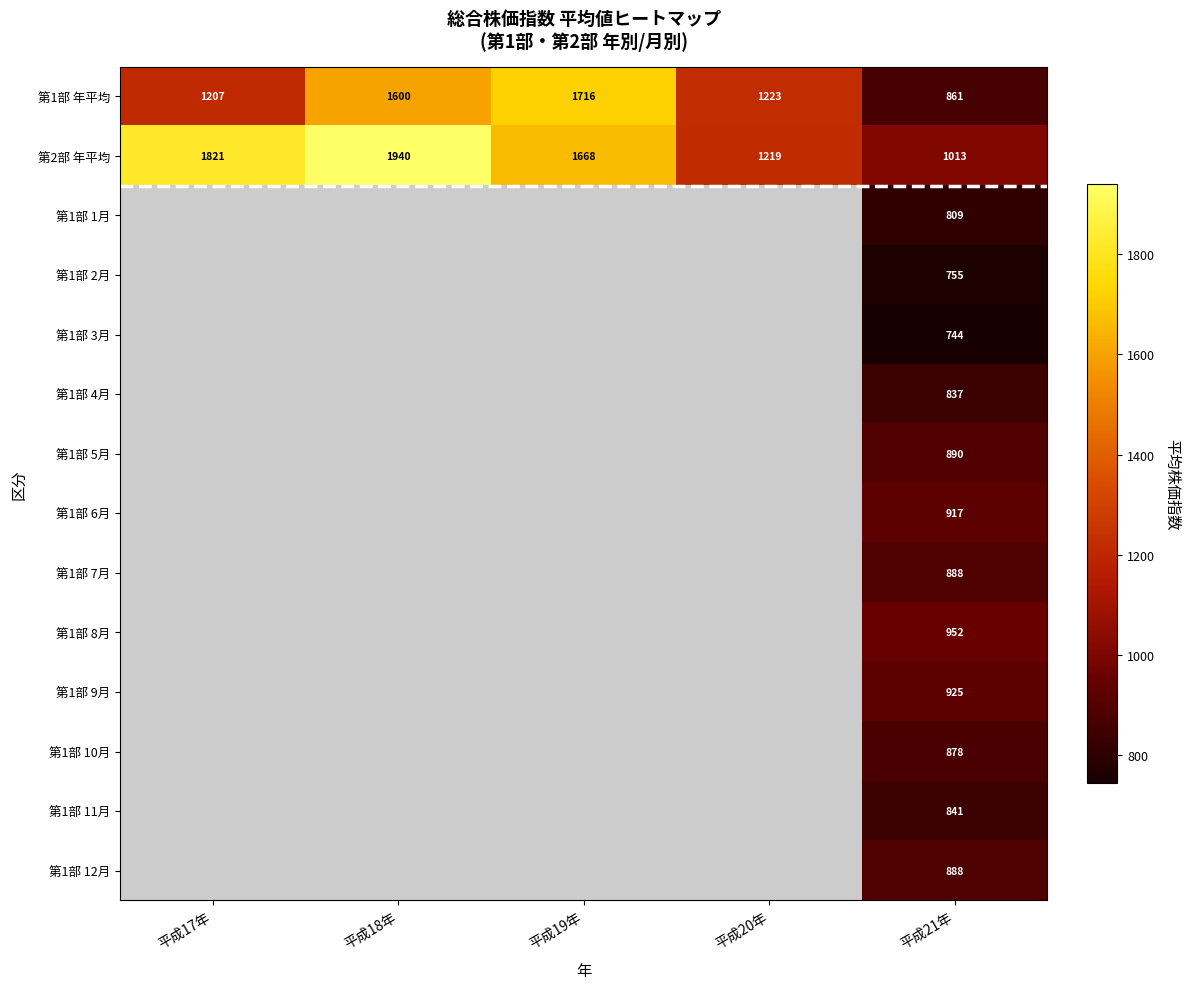

What is the maximum value shown in the chart?

1940.1